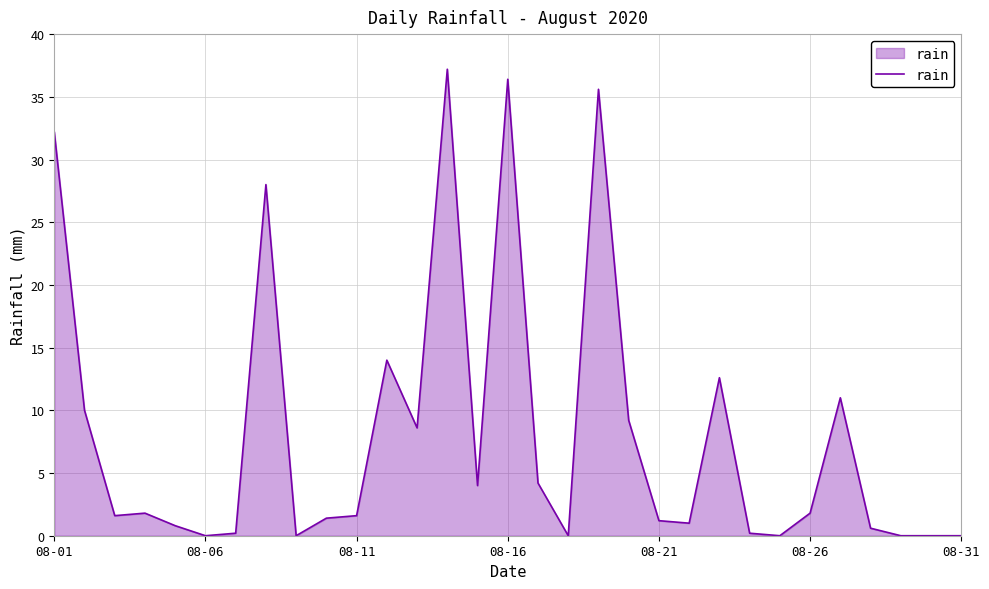

What is the difference between the maximum and minimum values?

37.2